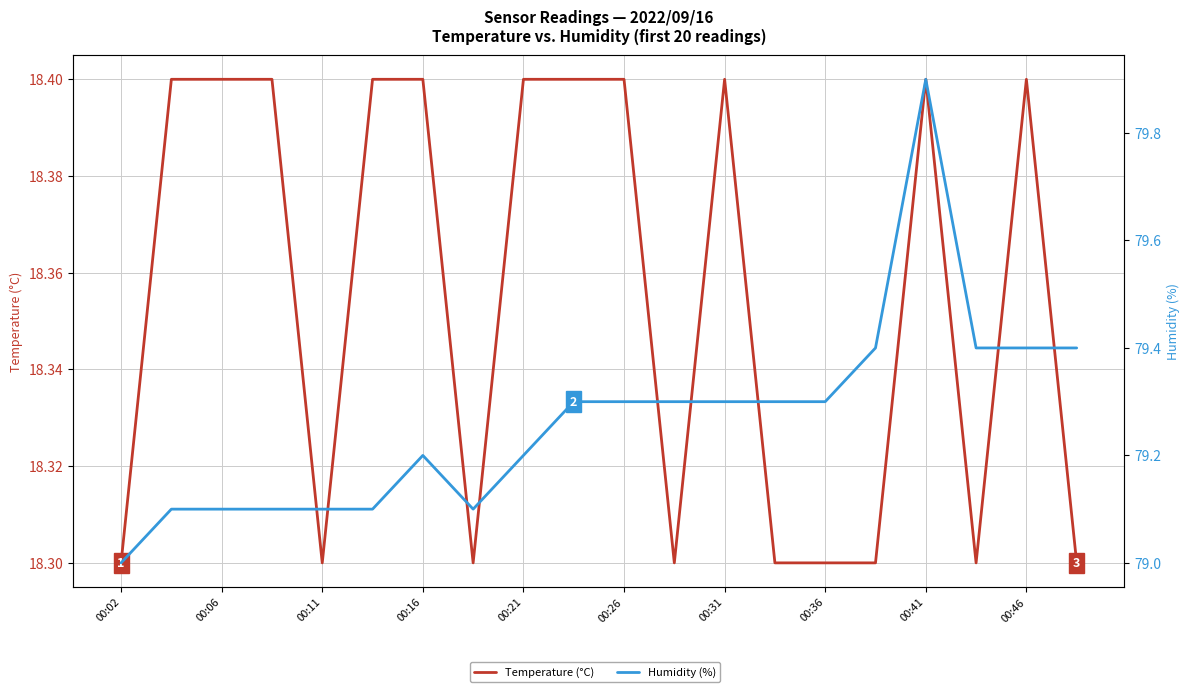

True or false: Temperature (°C) has a value of 12.4 at 17.

False